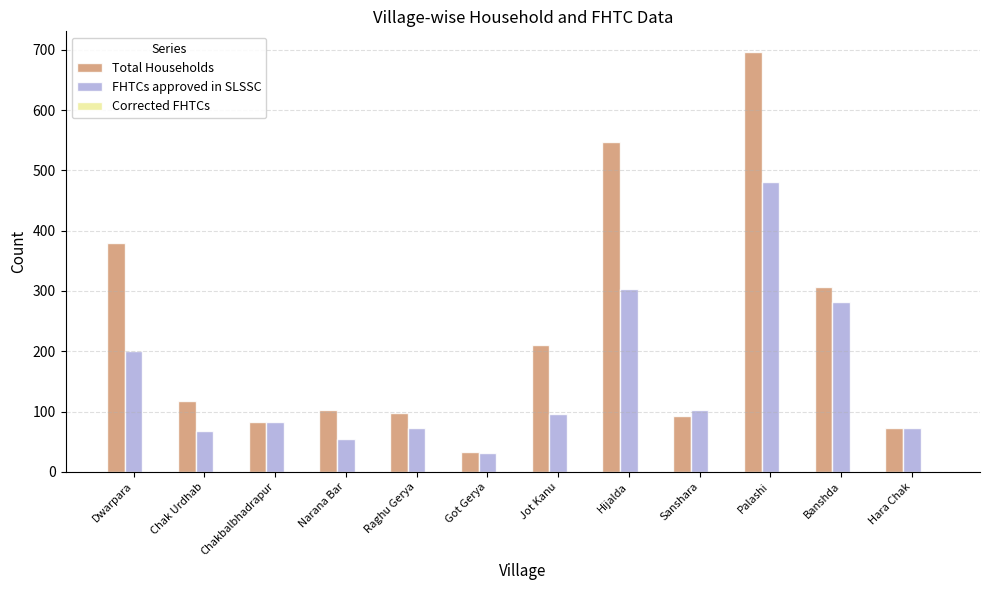

What position from the right is Got Gerya?

7